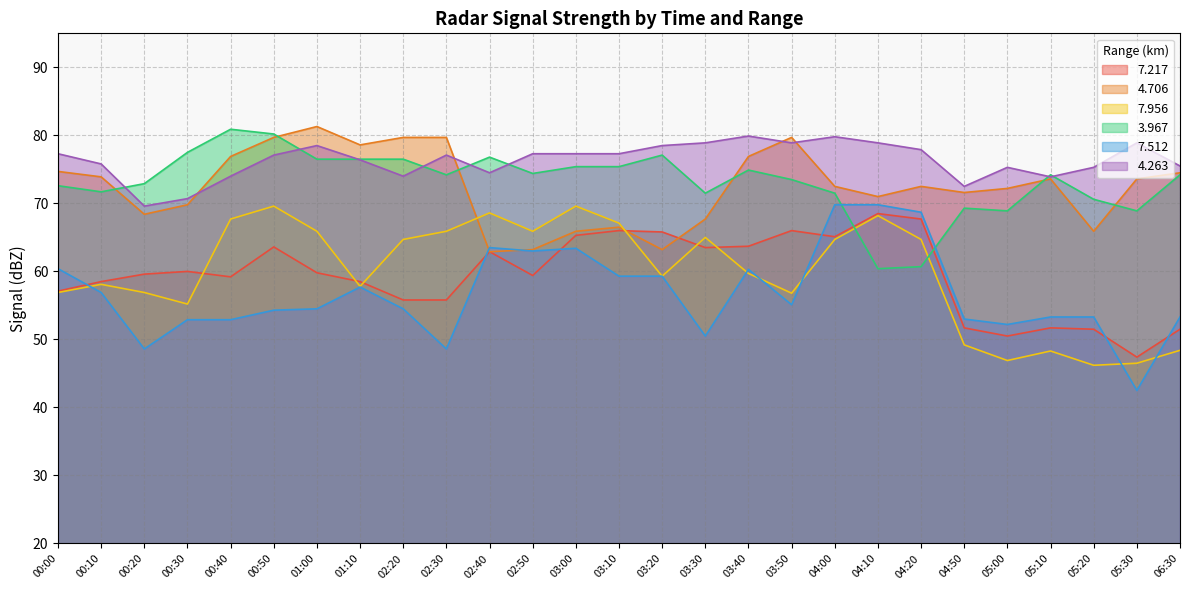

What is the label of the 7th point from the left?

01:00